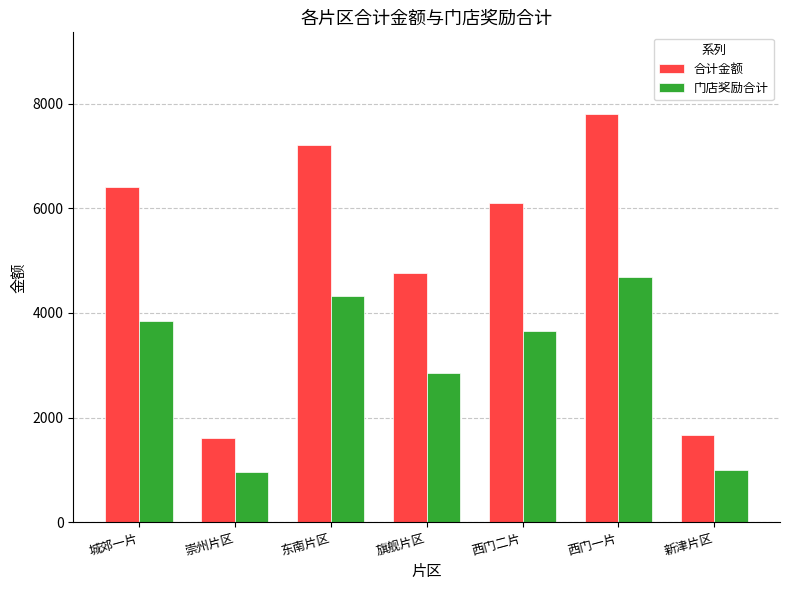

What is the sum of the 合计金额 values at 城郊一片 and 新津片区?

8070